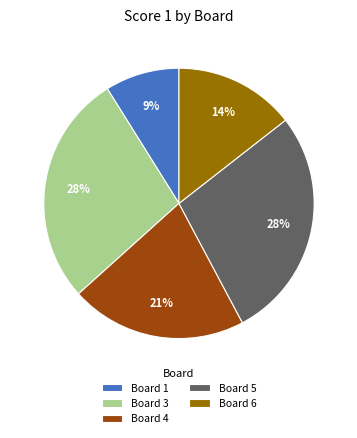

What percentage is the Board 1 slice, to the nearest percent?

9%